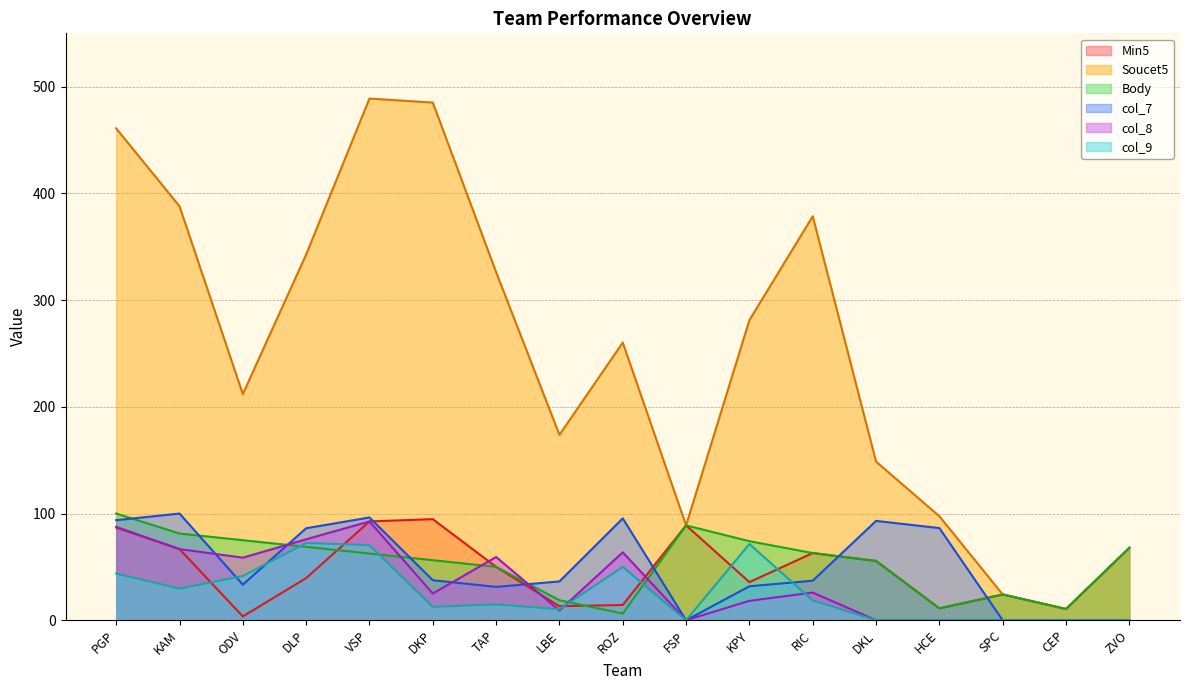

At which label is Soucet5 closest to 249?

ROZ